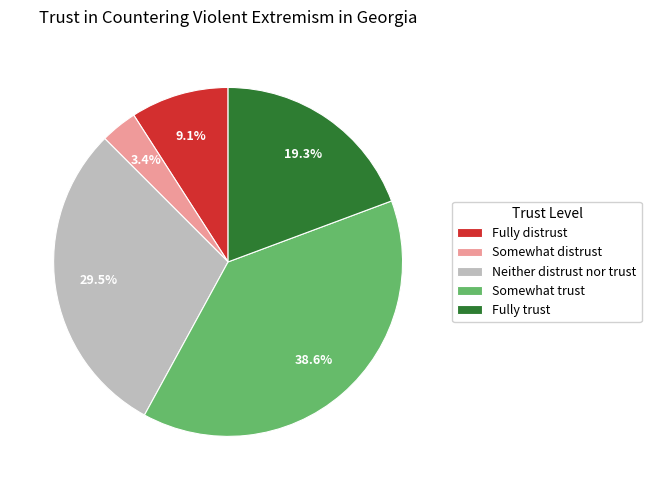

True or false: Somewhat trust accounts for 26% of the total.

False